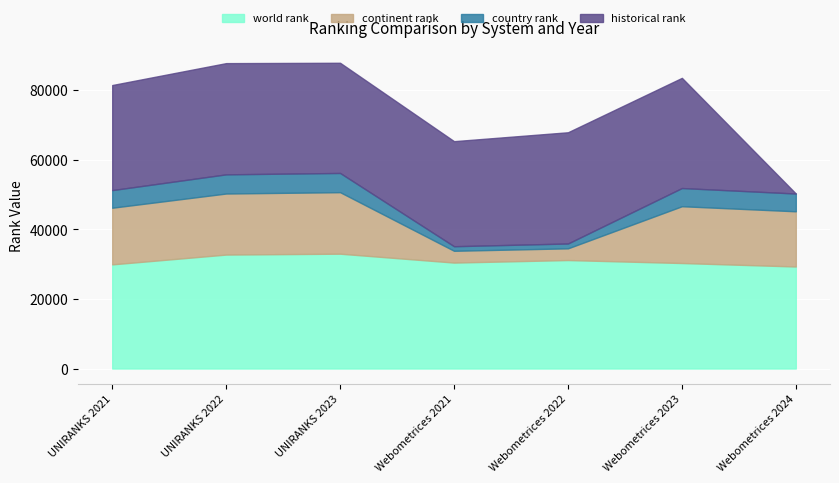

At which category does continent rank reach its first local peak?

UNIRANKS 2023